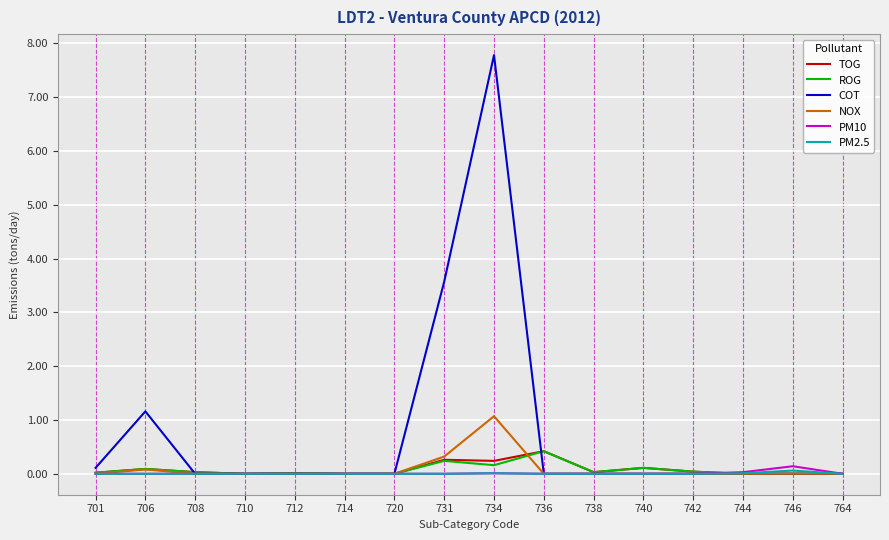

What is the average value of the ROG series?

0.1